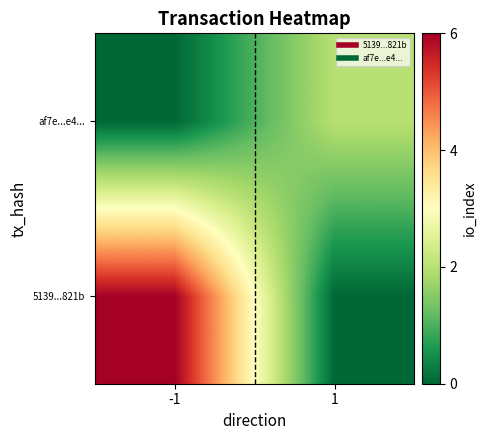

List the series in order of their overall mean, lowest first.

af7e...e4..., 5139...821b